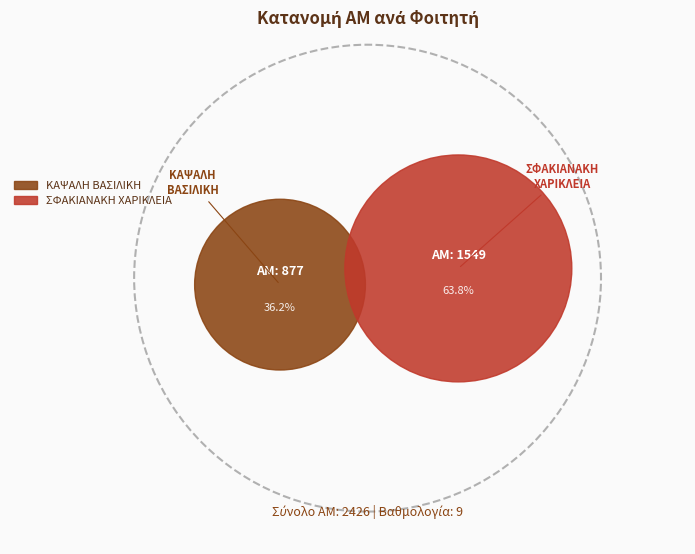

Rank the categories by value from highest to lowest.

ΣΦΑΚΙΑΝΑΚΗ ΧΑΡΙΚΛΕΙΑ, ΚΑΨΑΛΗ ΒΑΣΙΛΙΚΗ